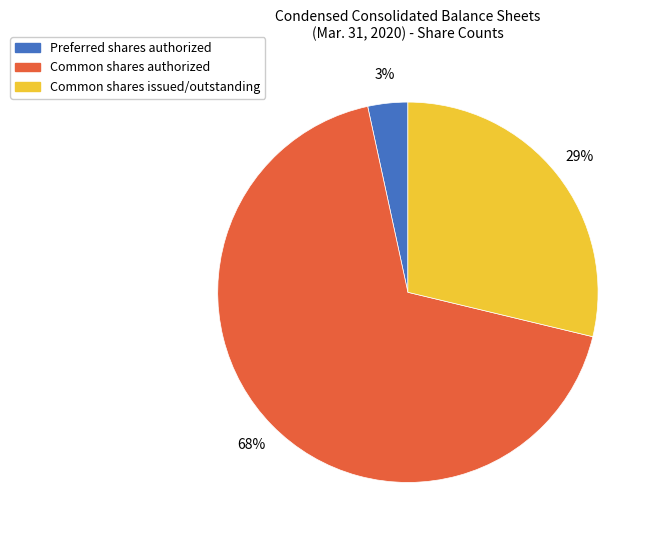

What is the majority slice?

Common shares authorized